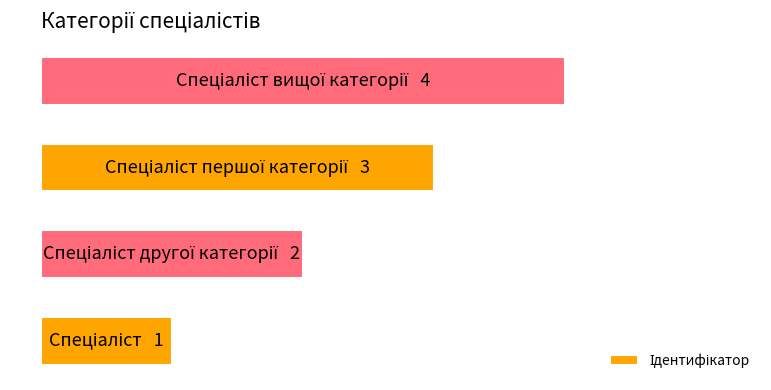

How many values are between 2 and 4?

3